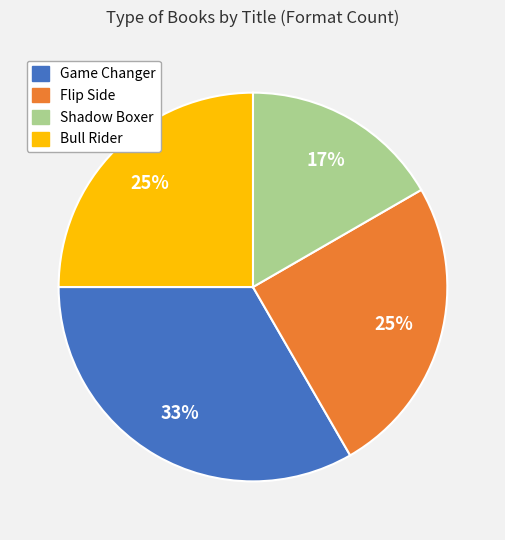

Between Game Changer and Shadow Boxer, which is larger?

Game Changer